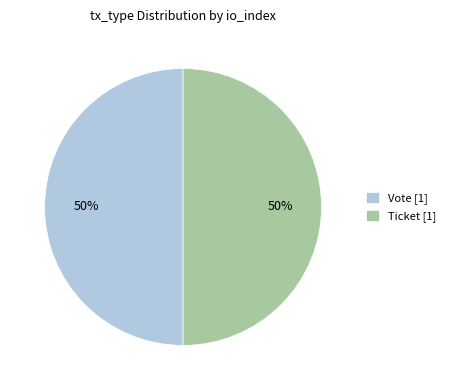

The Vote [1] slice represents 50% of the pie. True or false?

True